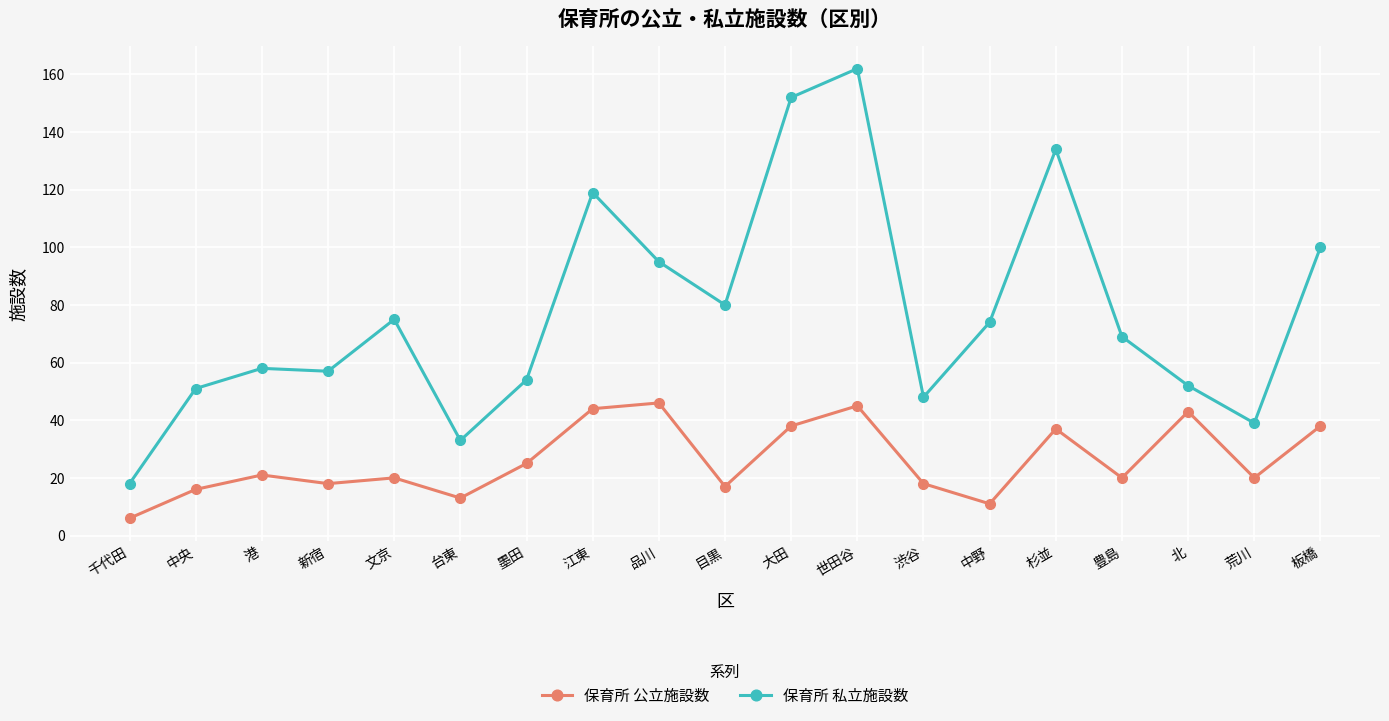

The value of 保育所 公立施設数 at 品川 is 14. True or false?

False